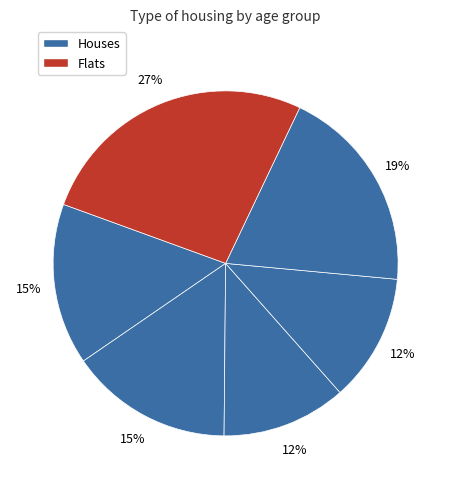

How many segments does this pie chart have?

6